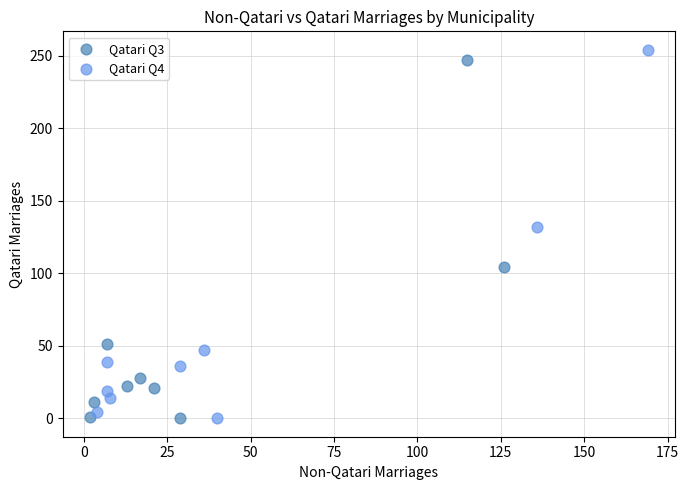

What are all the series names shown in the legend?

Qatari Q3, Qatari Q4